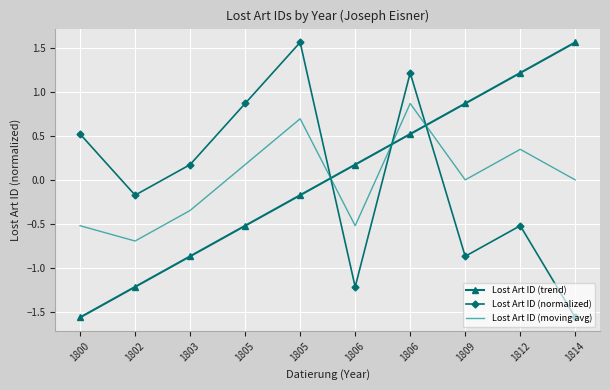

How many distinct data groups are displayed?

3